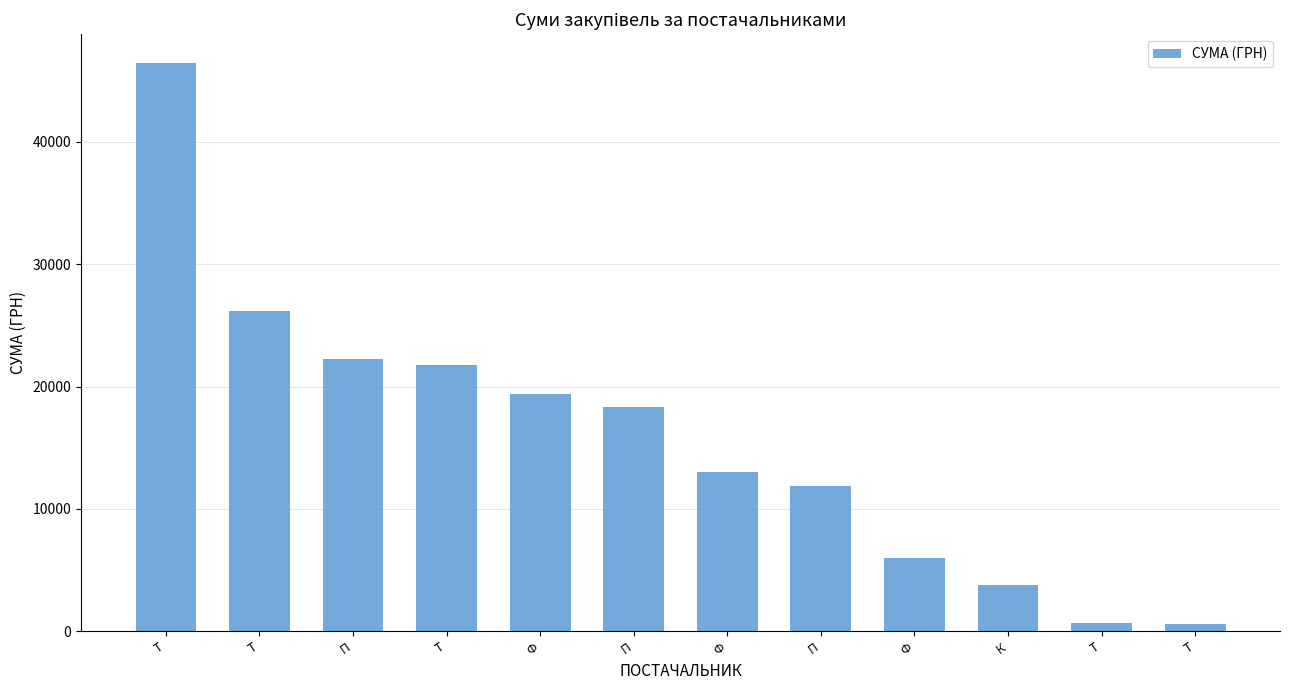

What is the minimum value shown in the chart?

610.8